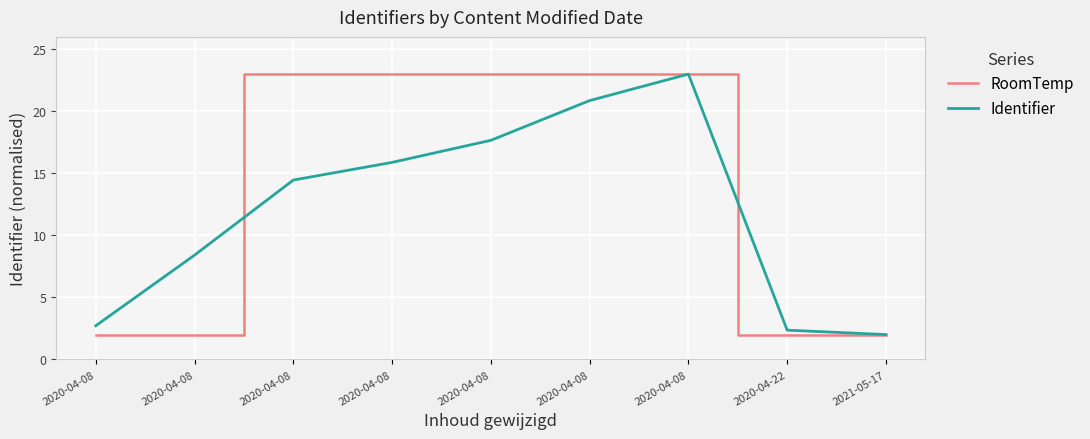

What is the greatest value displayed?

23.0